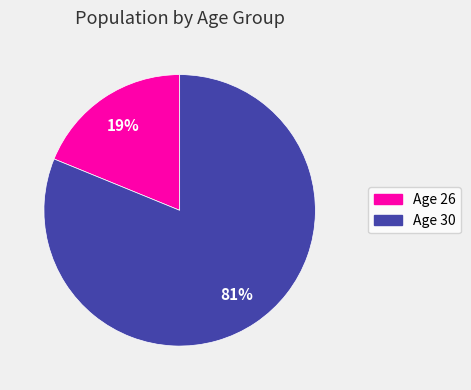

How many slices are in this pie chart?

2